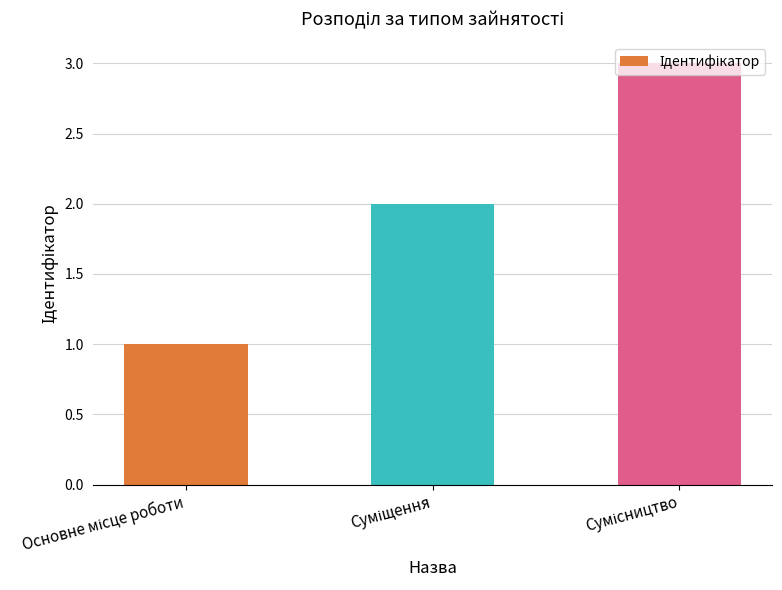

What is the maximum value shown in the chart?

3